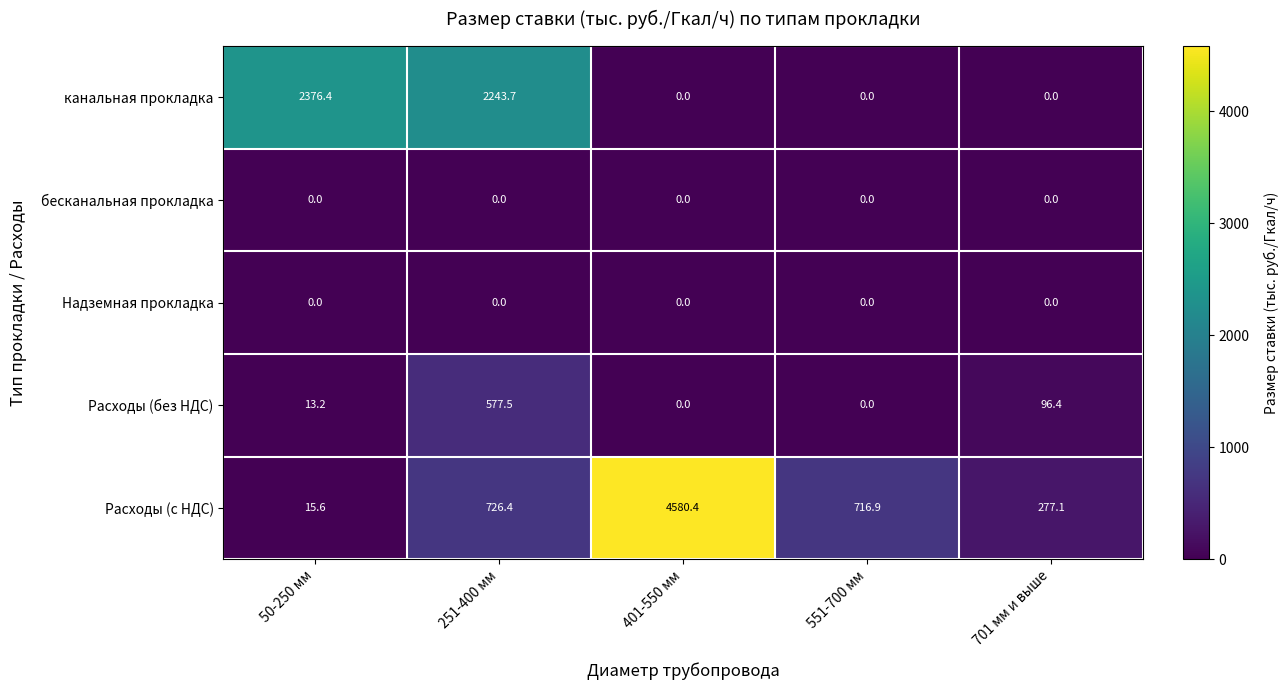

What is the total value across all series at 251-400 мм?

3547.6